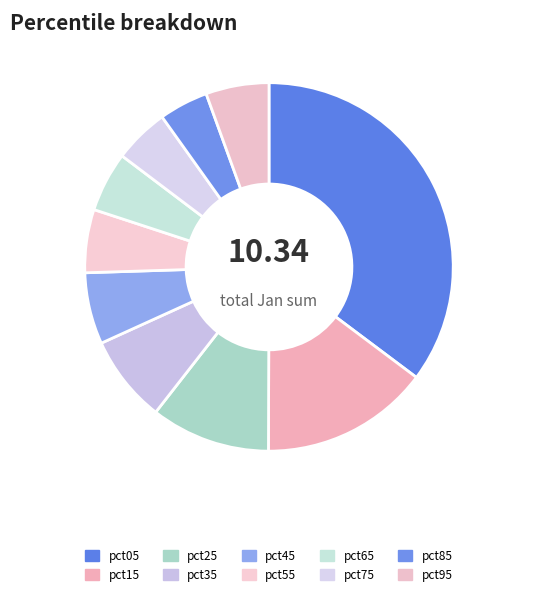

Is there any slice that represents more than half of the pie?

No